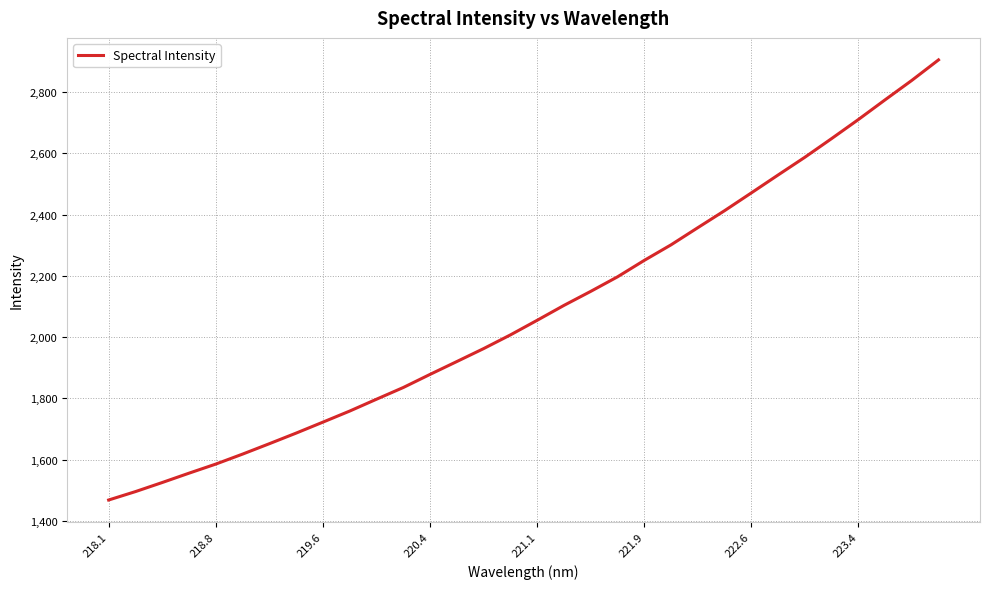

What is the greatest value displayed?

2904.9